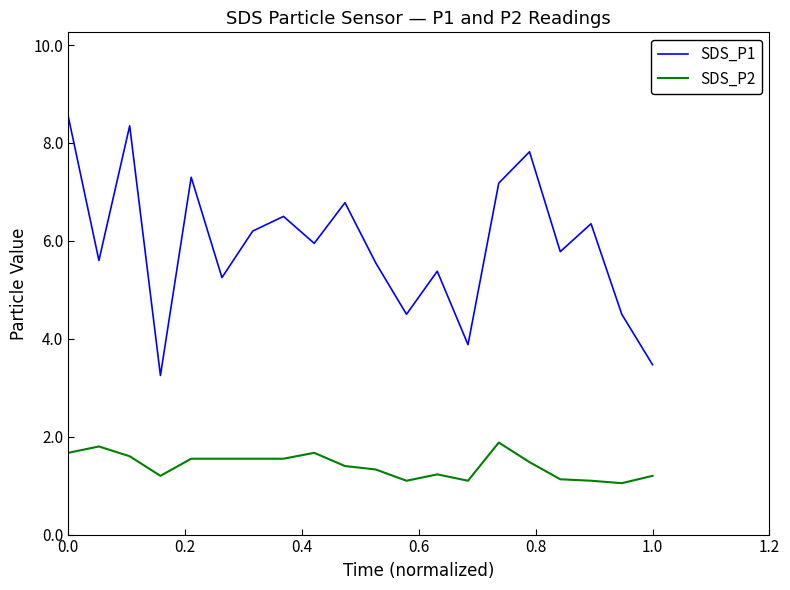

Which series has the largest total across all categories?

SDS_P1